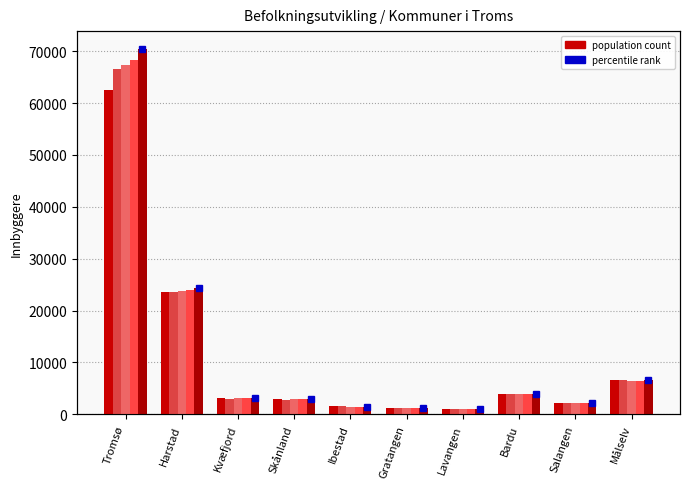

What is the label of the 8th bar from the right?

Kvæfjord